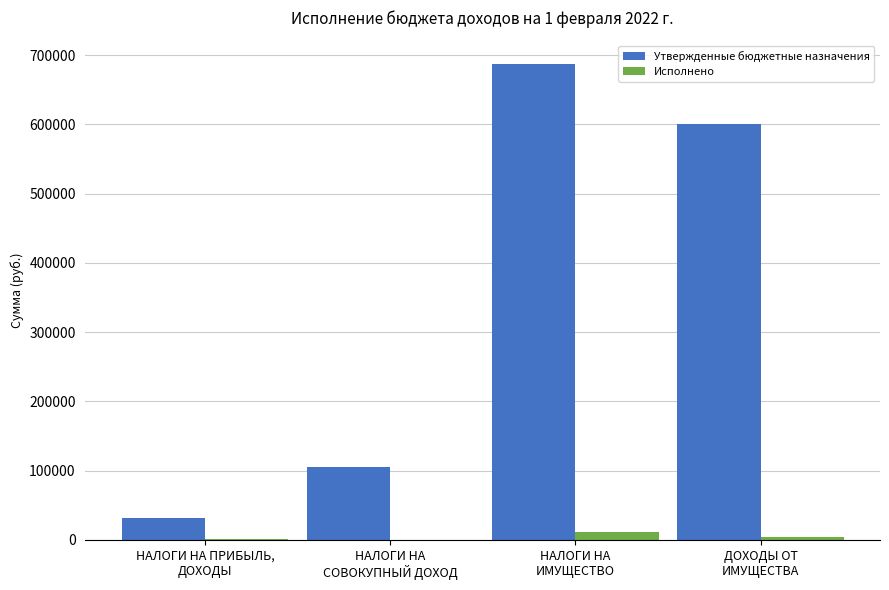

What is the sum of all Утвержденные бюджетные назначения values?

1423000.0